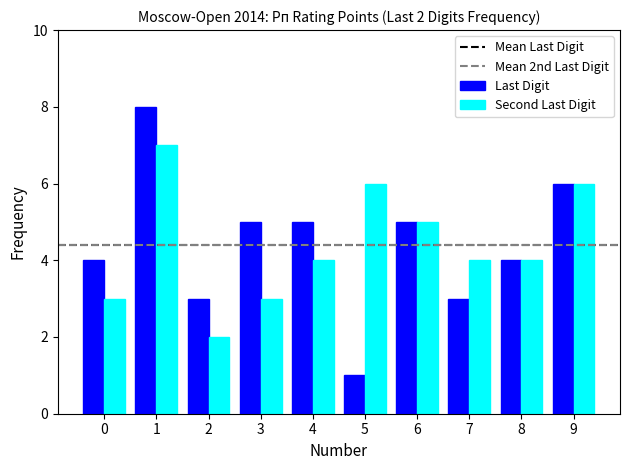

The value of Last Digit at 2 is 3. True or false?

True